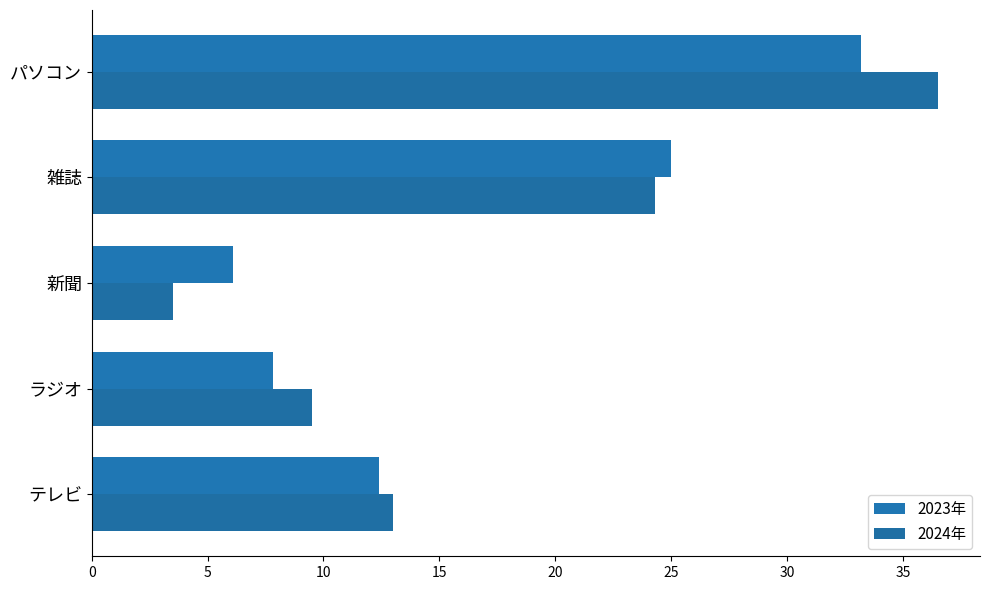

At which category is the sum across all series the highest?

パソコン